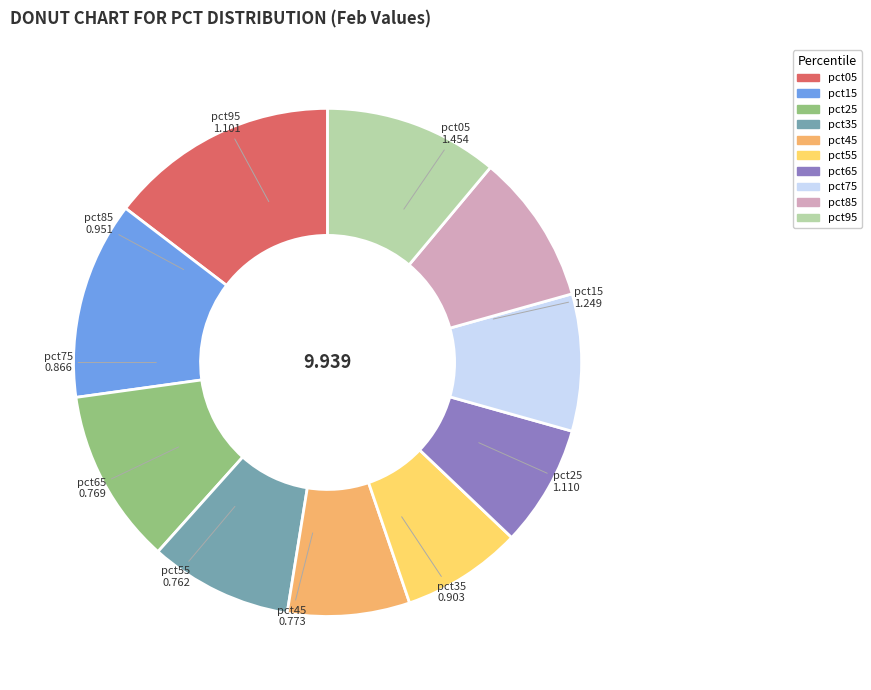

Combined, do pct25 and pct05 account for over 50%?

No